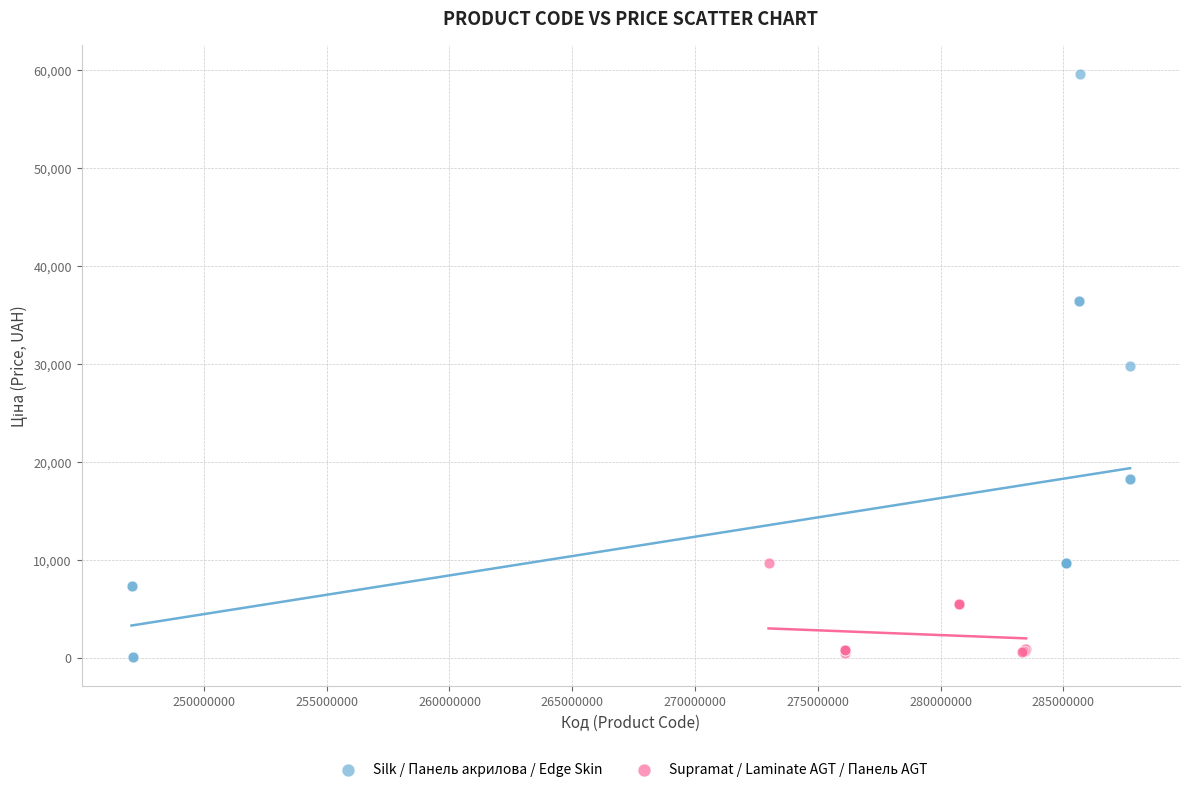

Which series reaches the maximum Y coordinate?

Silk / Панель акрилова / Edge Skin